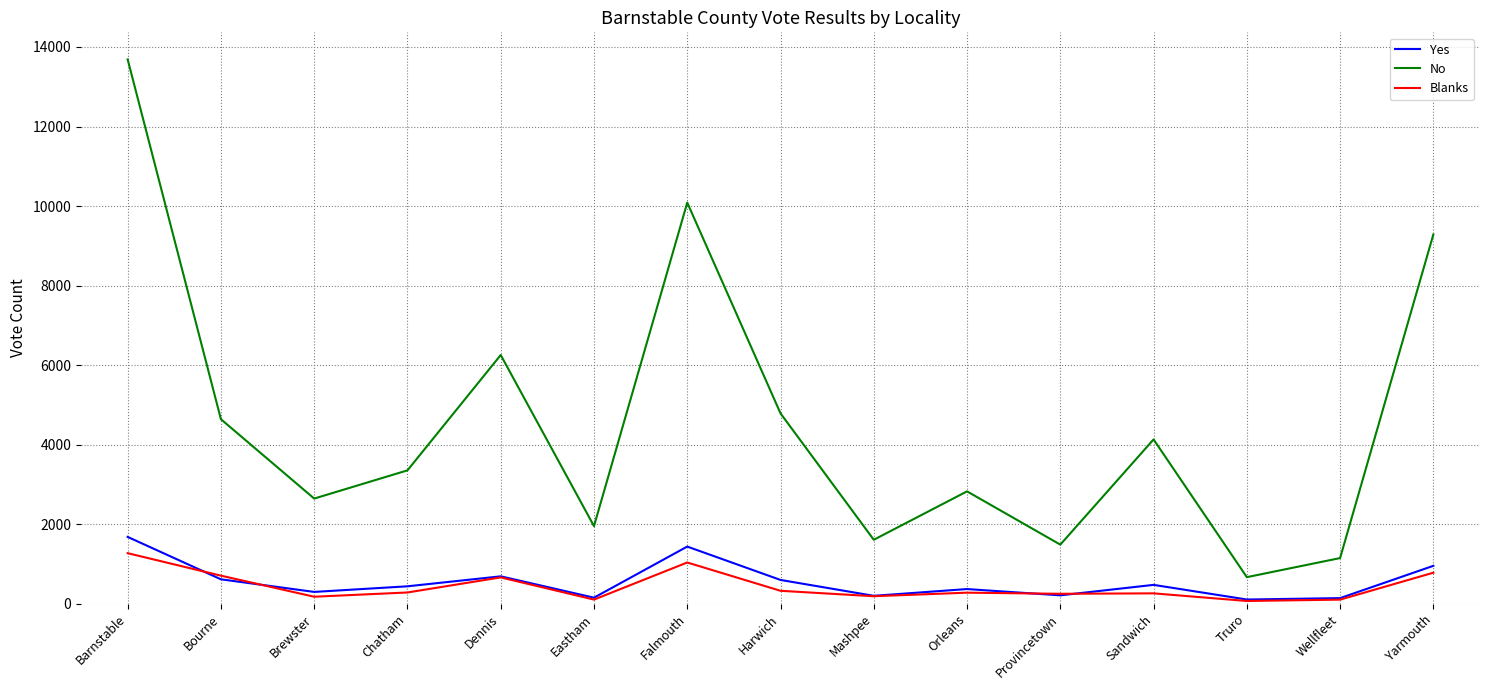

Between Barnstable and Orleans, which series saw the biggest shift?

No